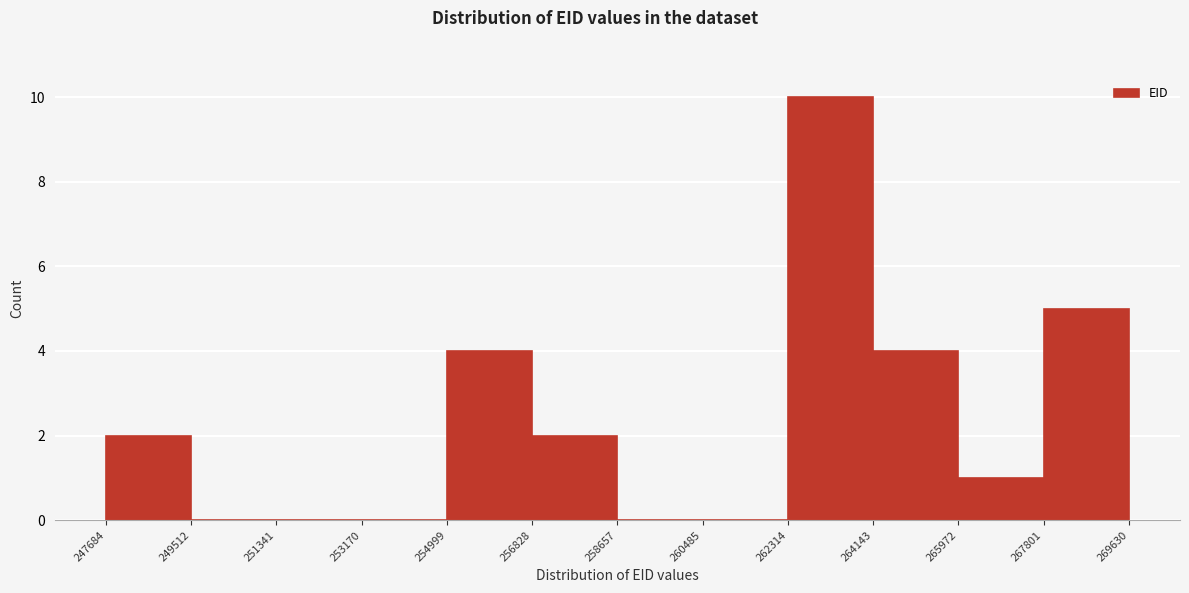

Reading left to right, transcribe this chart: for each bar, give the range it covers on the x-axis and its height. The values are not printed on the chart, so give them approximately, as read against the axis.

247684 to 249512: 2
249512 to 251341: 0
251341 to 253170: 0
253170 to 254999: 0
254999 to 256828: 4
256828 to 258657: 2
258657 to 260485: 0
260485 to 262314: 0
262314 to 264143: 10
264143 to 265972: 4
265972 to 267801: 1
267801 to 269630: 5